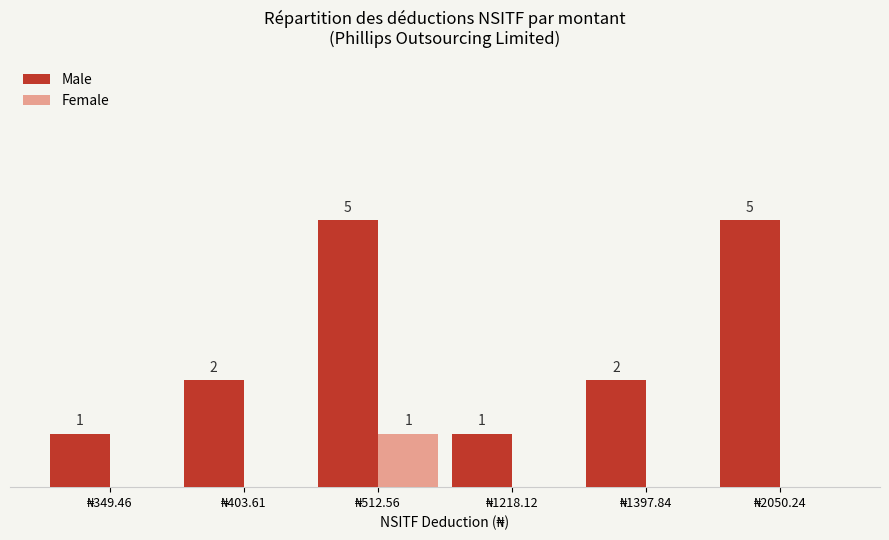

Which series has the largest total across all categories?

Male